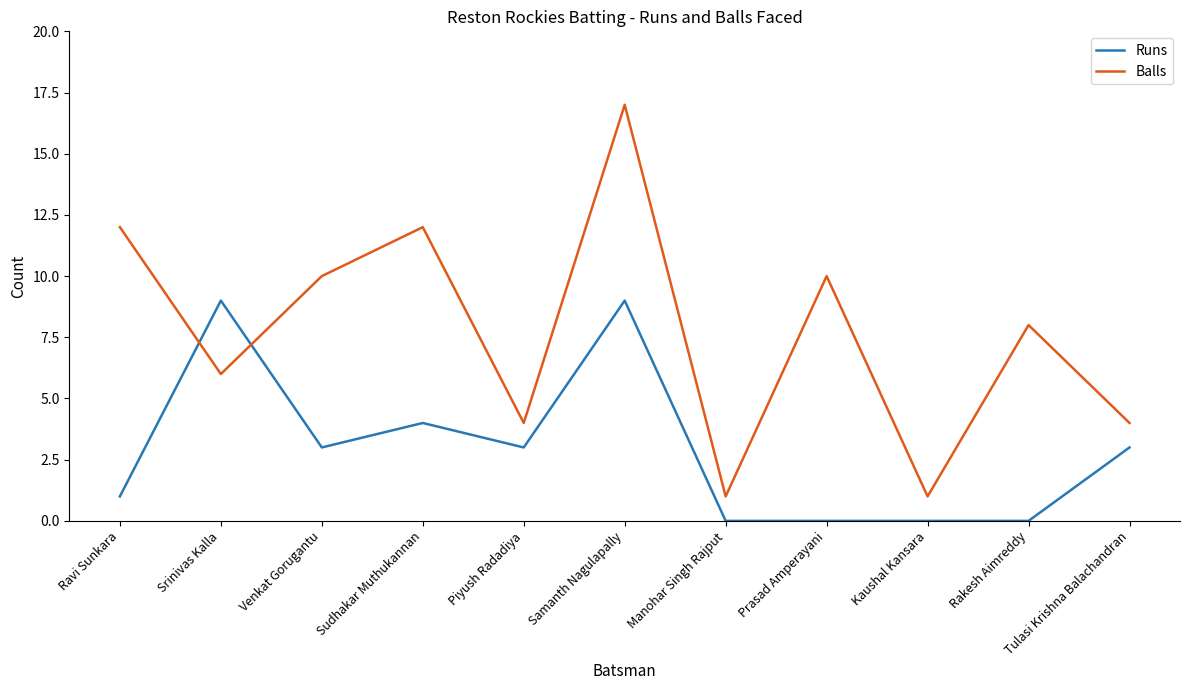

What is the greatest value displayed?

17